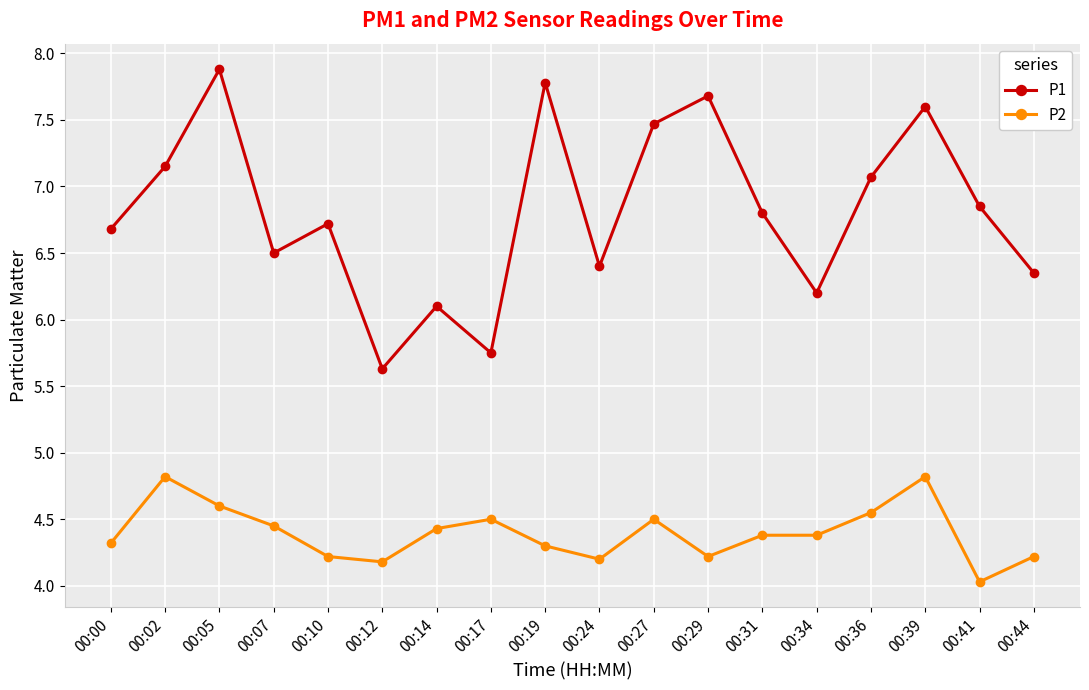

What is the total value across all series at 00:36?

11.6